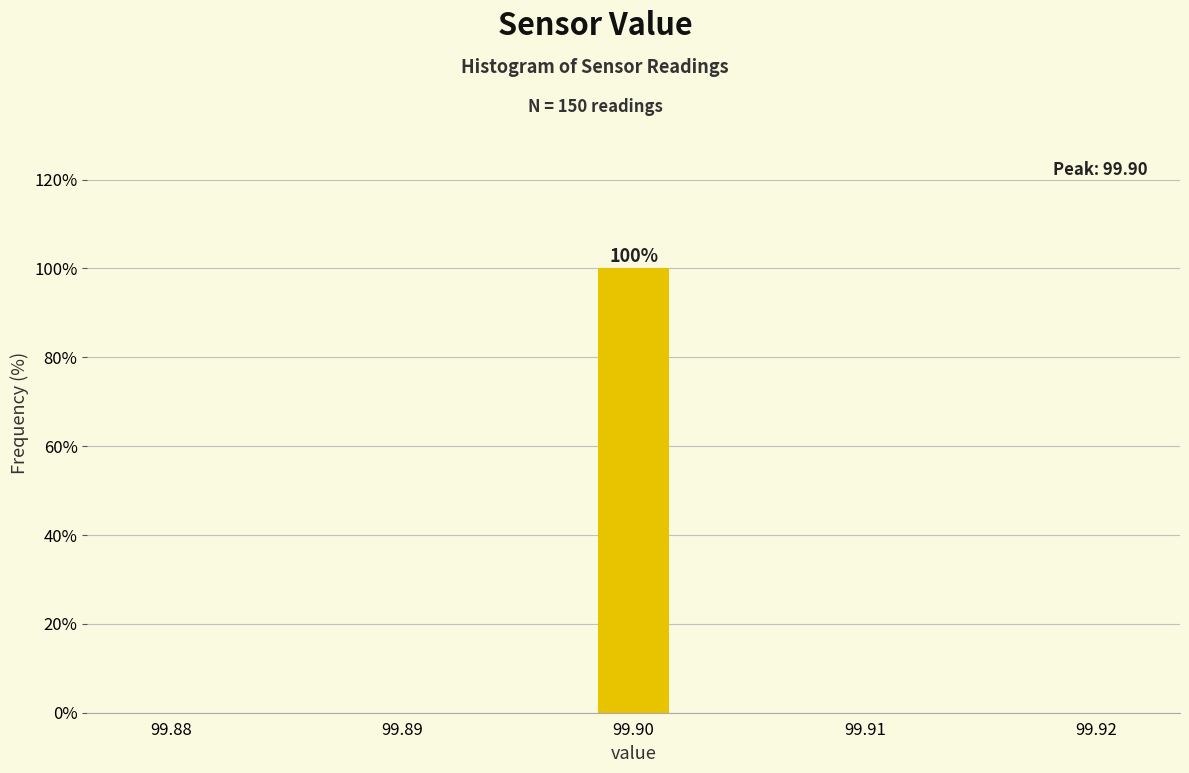

Around what value on the x-axis is the tallest bar? Give the approximate position of its centre, as read against the axis.

99.900